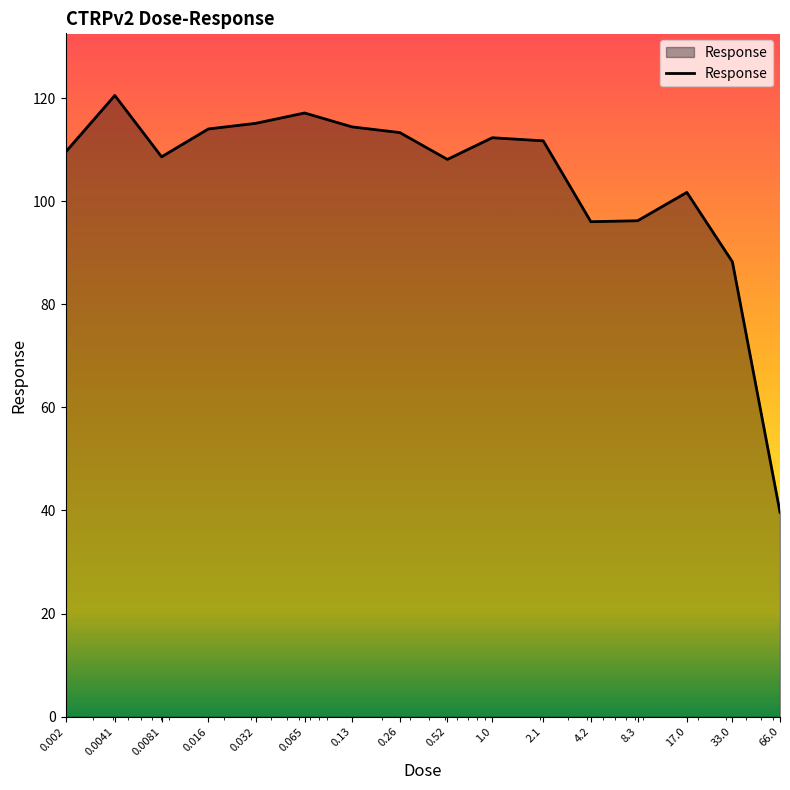

What is the maximum value shown in the chart?

120.5